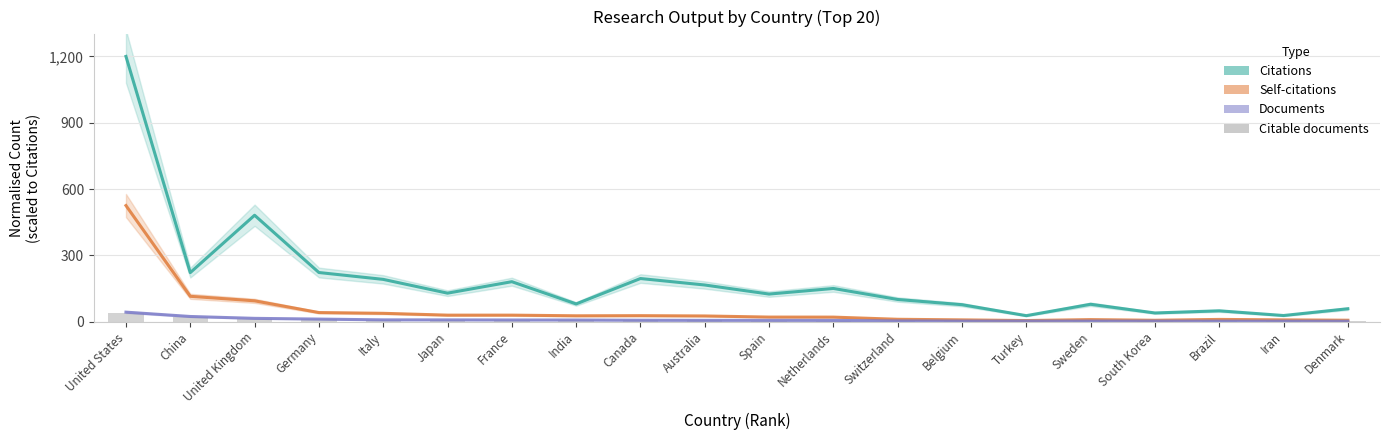

What is the label of the 12th bar from the right?

Canada